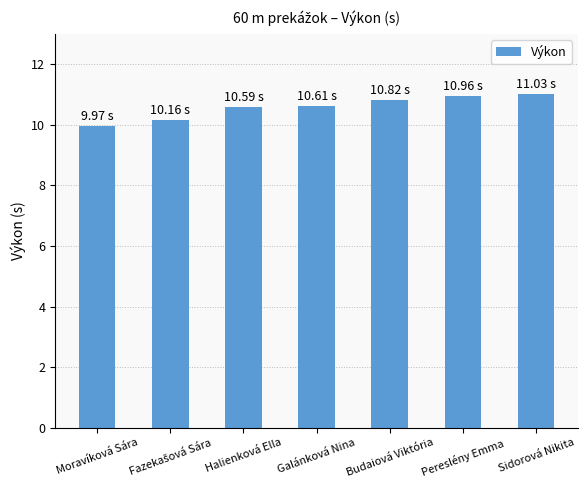

Reading left to right, what are all the values shown in this chart?

10.0	10.2	10.6	10.6	10.8	11.0	11.0